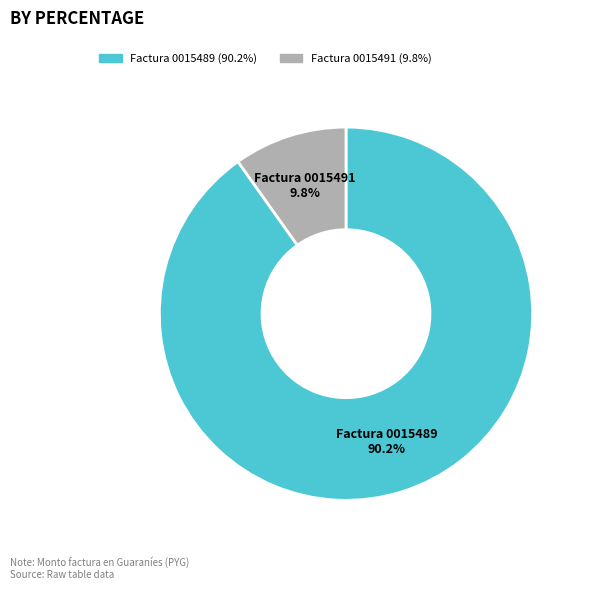

Does any single category account for the majority?

Yes